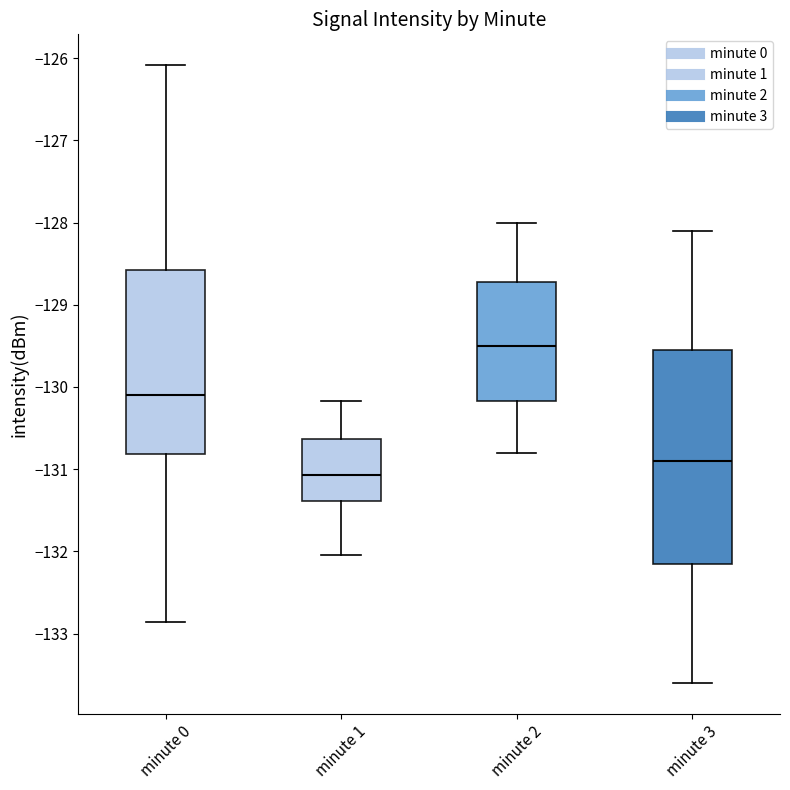

Reading left to right, transcribe this box plot: for each box, give where its median line is, the range the box spans, and where its two whiskers end, as read against the y-axis. The values are not printed on the chart, so give them approximately, as read against the axis.

minute 0: median -130.1, box -130.8 to -128.6, whiskers -132.9 to -126.1
minute 1: median -131.1, box -131.4 to -130.6, whiskers -132.0 to -130.2
minute 2: median -129.5, box -130.2 to -128.7, whiskers -130.8 to -128.0
minute 3: median -130.9, box -132.1 to -129.5, whiskers -133.6 to -128.1